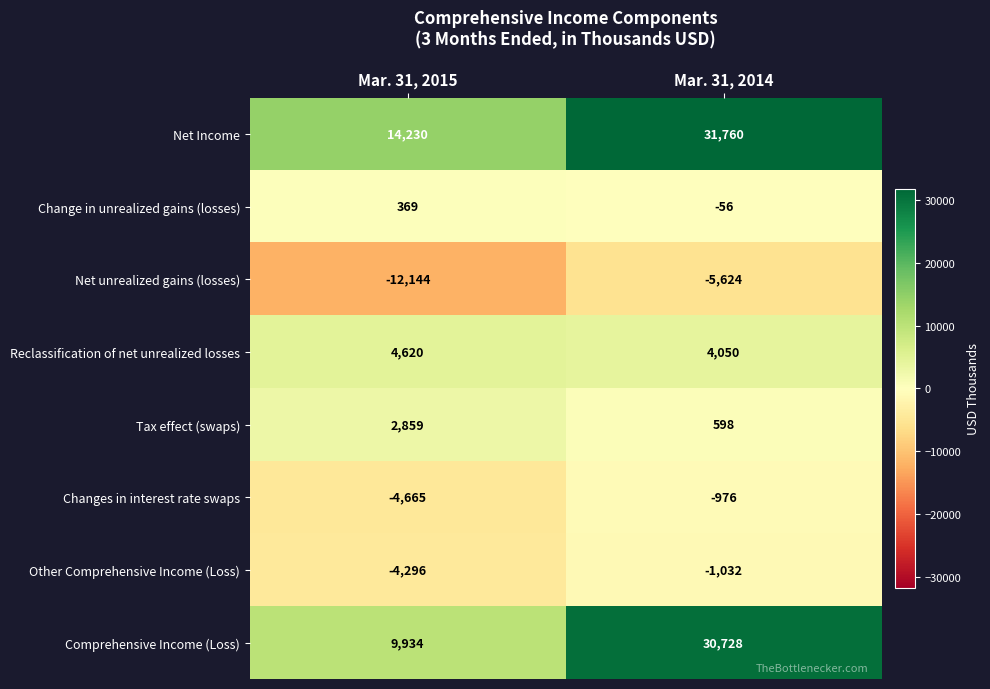

The value of Change in unrealized gains (losses) at Mar. 31, 2014 is -56. True or false?

True